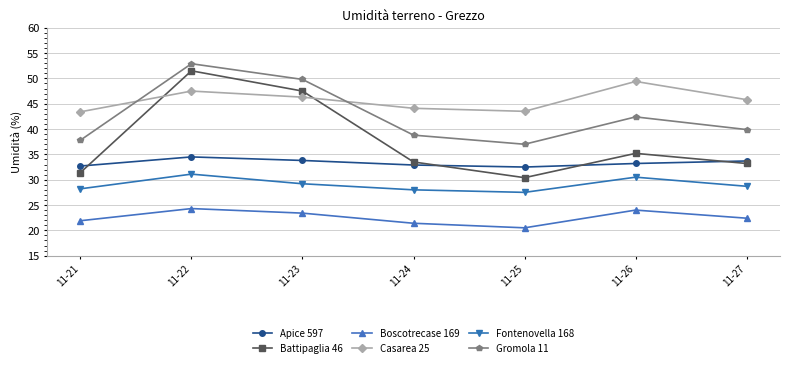

Rank the series at 11-21 from lowest to highest value.

Boscotrecase 169, Fontenovella 168, Battipaglia 46, Apice 597, Gromola 11, Casarea 25